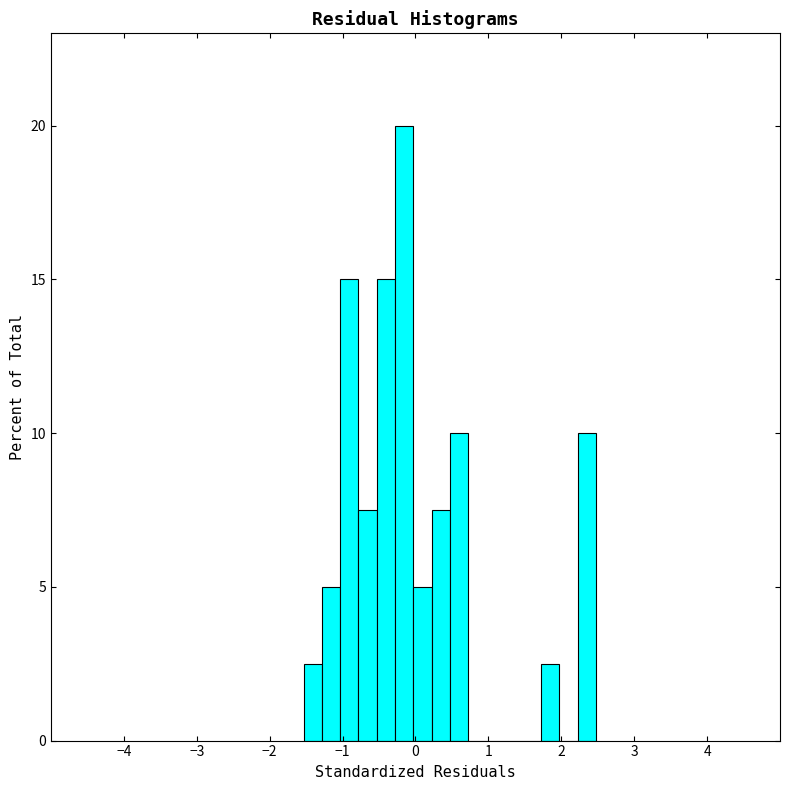

Around what value on the x-axis is the tallest bar? Give the approximate position of its centre, as read against the axis.

-0.2